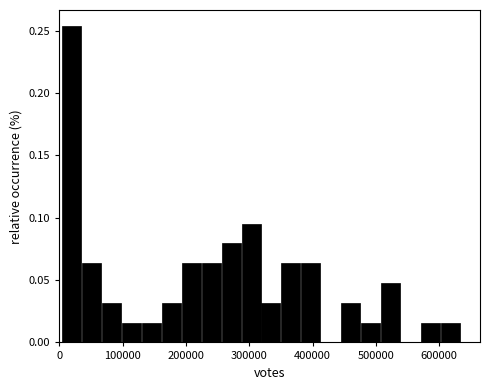

Around what value on the x-axis is the tallest bar? Give the approximate position of its centre, as read against the axis.

20000